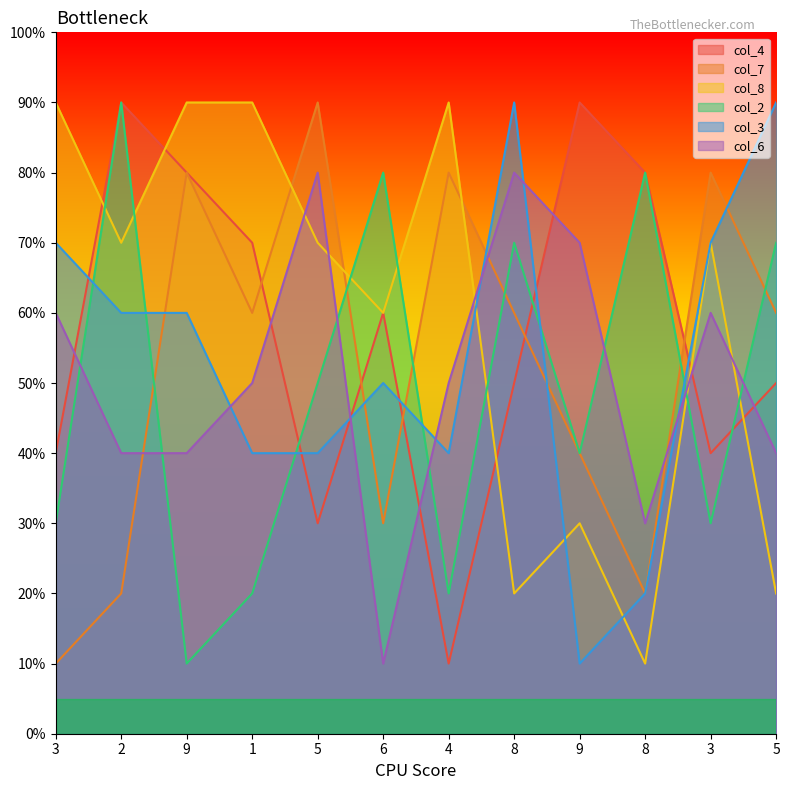

What is the sum of the col_6 values at 3 and 3?

120